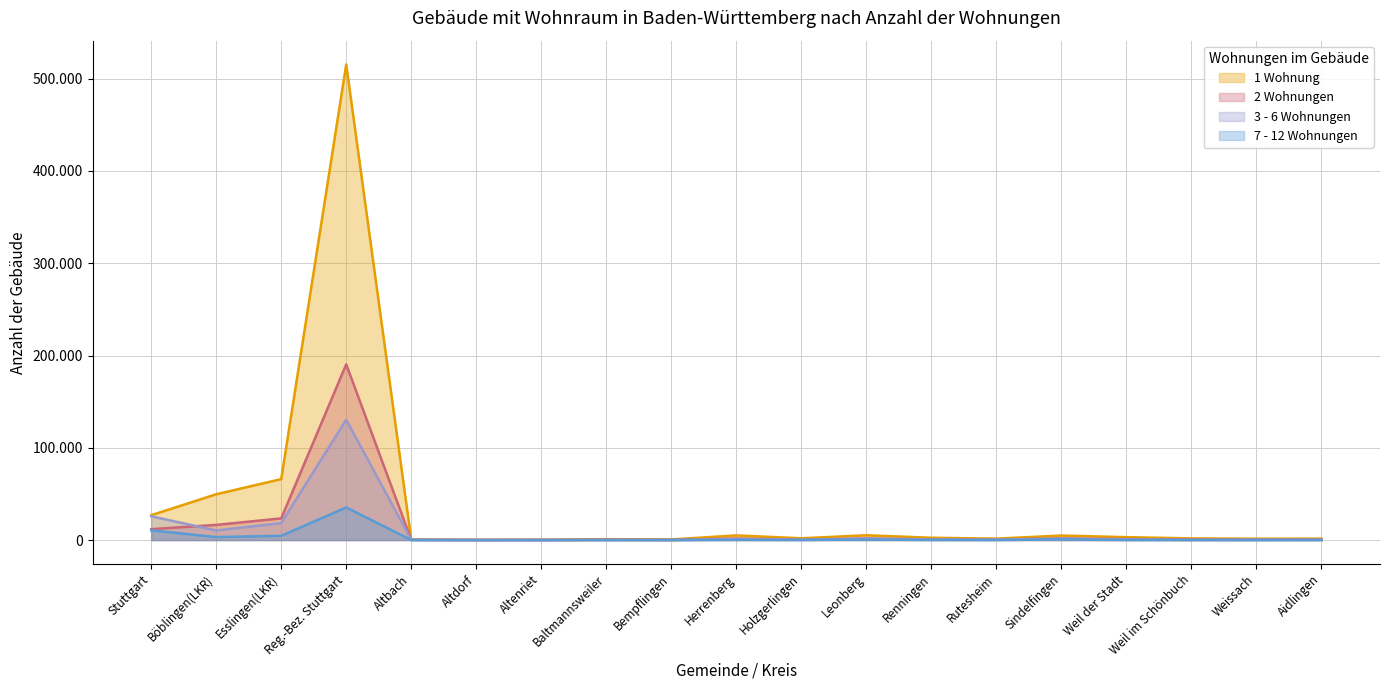

Rank the categories by 3 - 6 Wohnungen value from highest to lowest.

Reg.-Bez. Stuttgart, Stuttgart, Esslingen(LKR), Böblingen(LKR), Leonberg, Sindelfingen, Herrenberg, Weil der Stadt, Renningen, Rutesheim, Holzgerlingen, Aidlingen, Weil im Schönbuch, Altbach, Weissach, Baltmannsweiler, Bempflingen, Altenriet, Altdorf